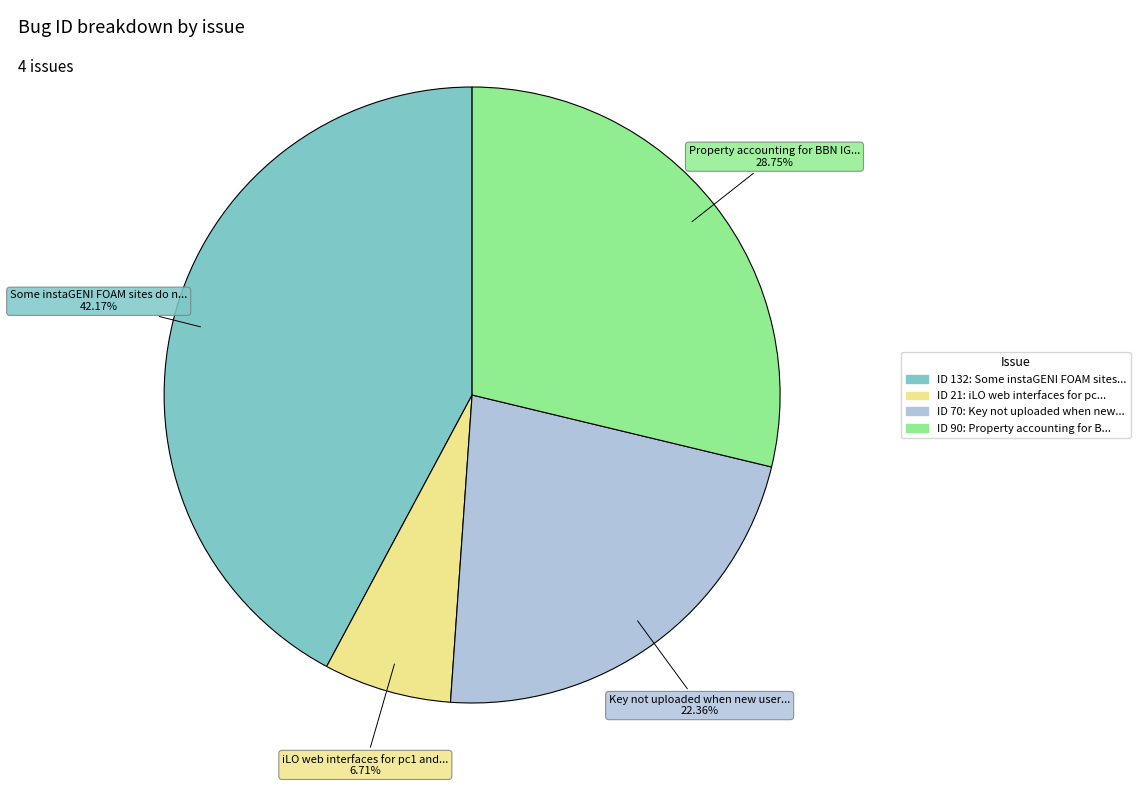

To the nearest percent, what is the average slice percentage?

25%